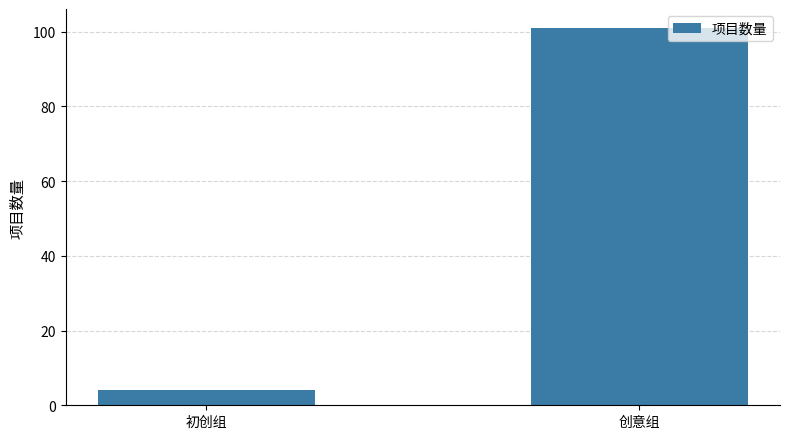

Reading right to left, transcribe all the data shown in this chart.

创意组=101	初创组=4